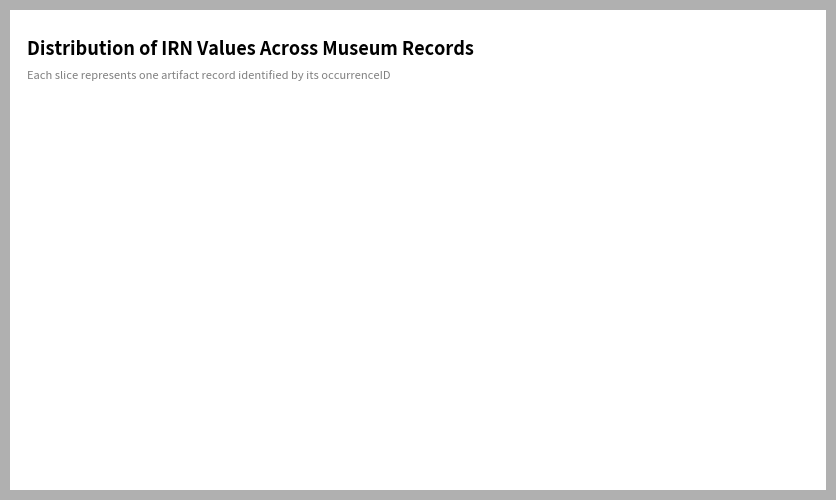

Is it true that e51ddfb0 is 28% of the pie?

False